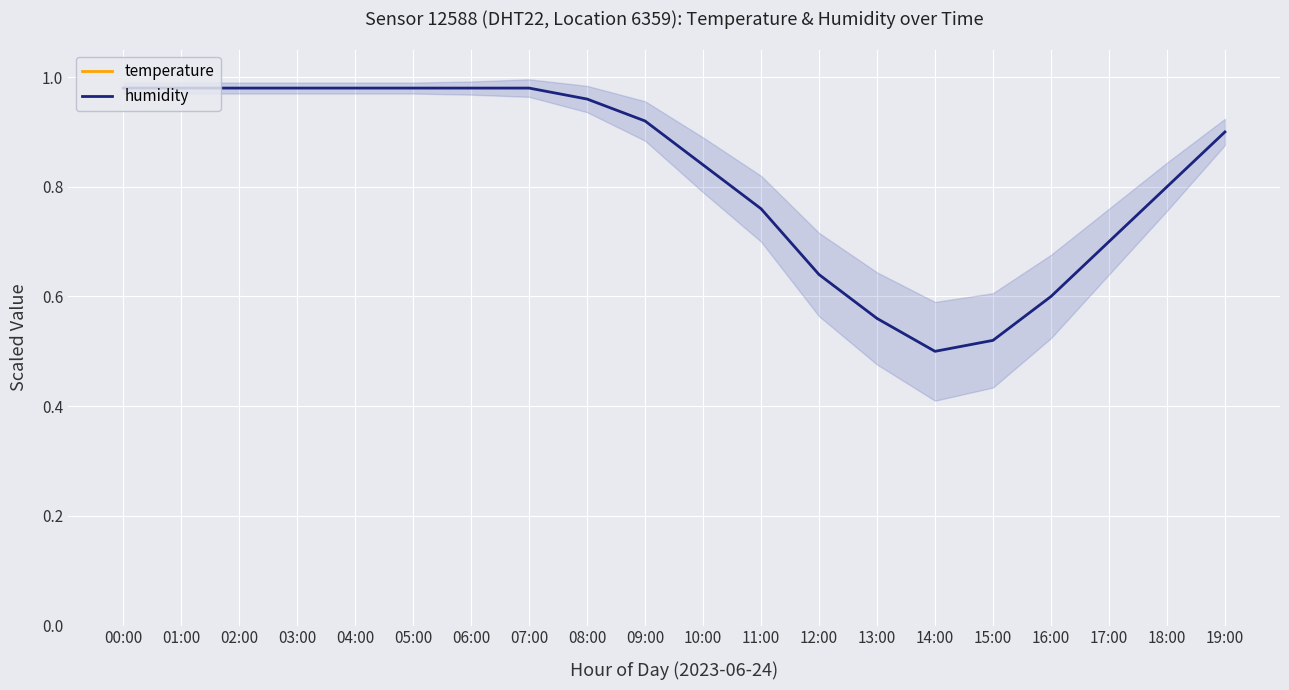

True or false: temperature and humidity intersect in this chart.

False